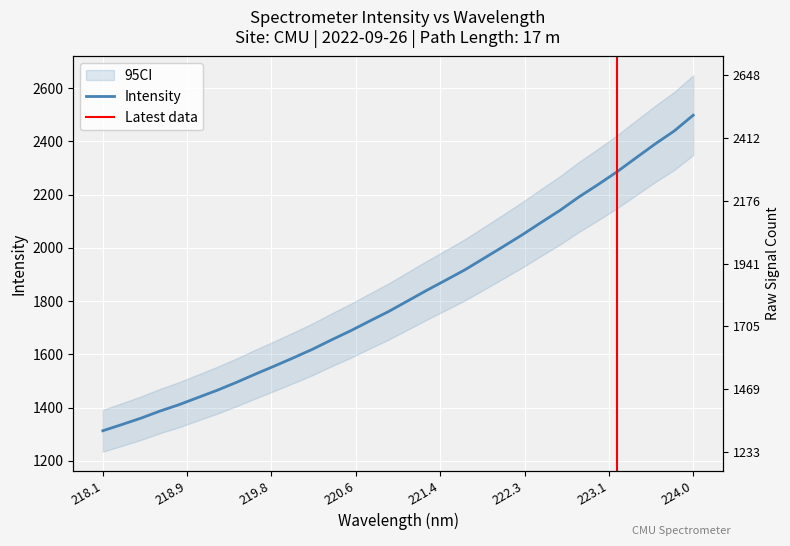

Reading left to right, transcribe all the data shown in this chart.

1312.7	1336.1	1360.0	1386.8	1410.8	1437.9	1464.9	1494.3	1525.6	1555.9	1586.8	1618.9	1654.2	1688.4	1724.9	1760.9	1800.6	1840.4	1878.6	1917.4	1960.7	2004.1	2048.3	2095.0	2141.0	2191.6	2237.9	2286.1	2338.4	2390.4	2439.1	2498.4